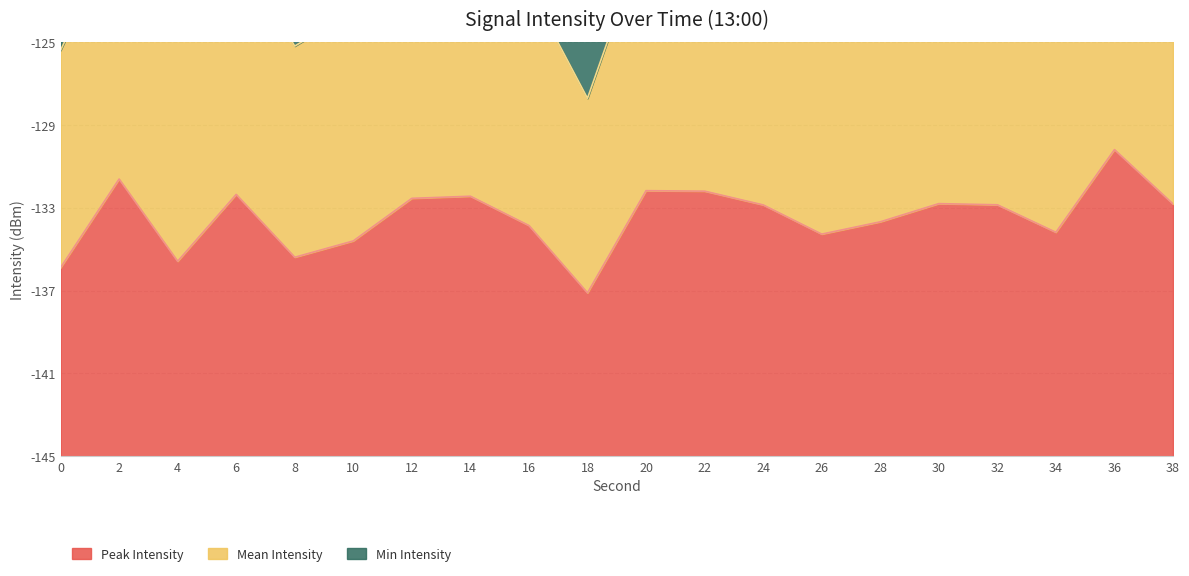

What are all the series names shown in the legend?

Peak Intensity, Mean Intensity, Min Intensity